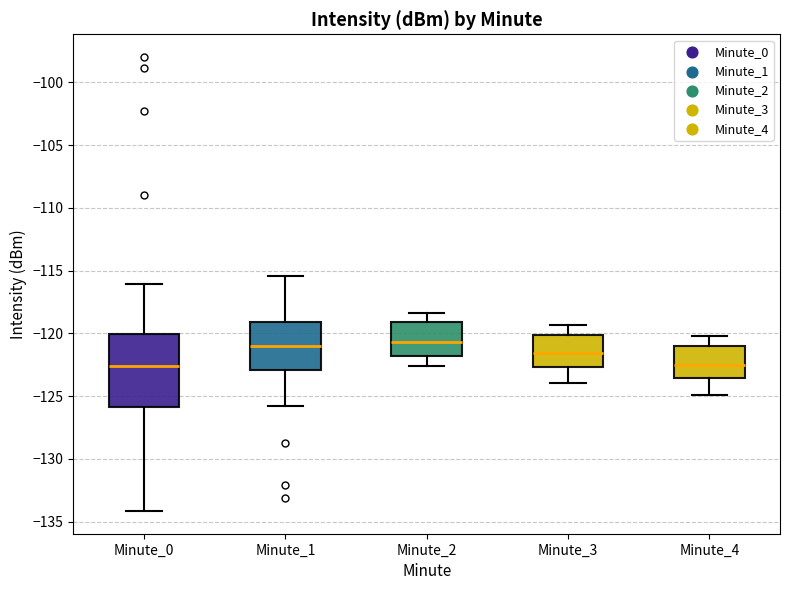

Which box is the tallest, from its lower edge to its upper edge?

Minute_0